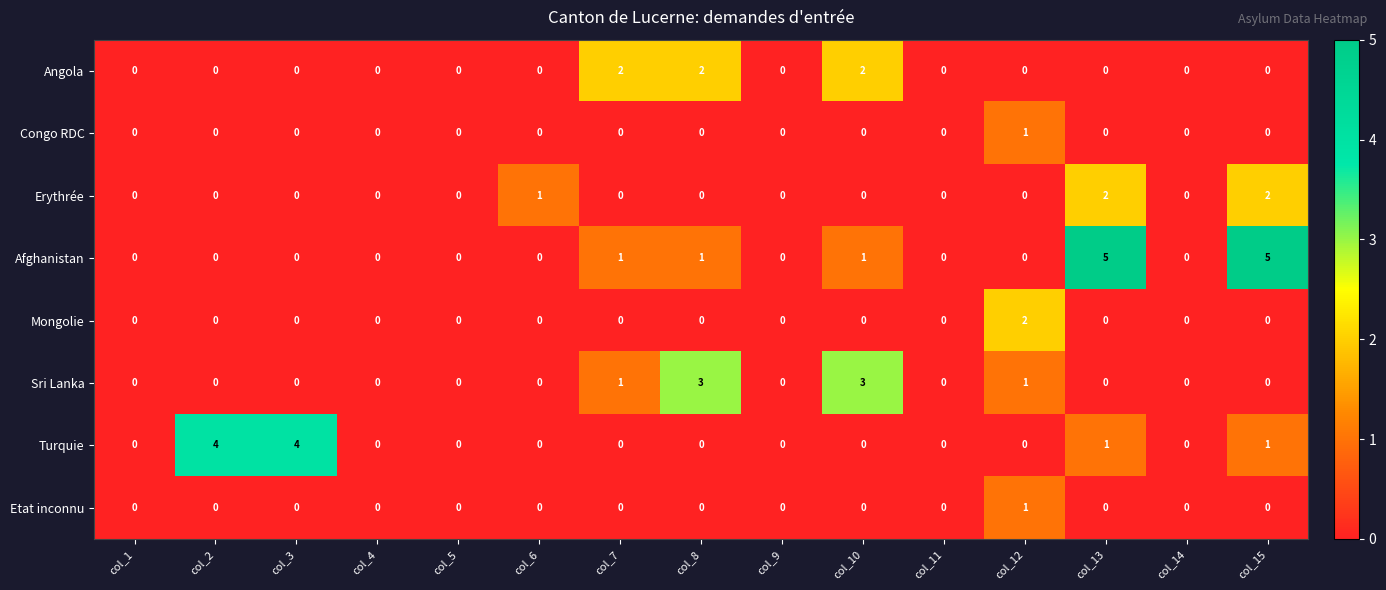

How many values in the Angola series exceed 0?

3